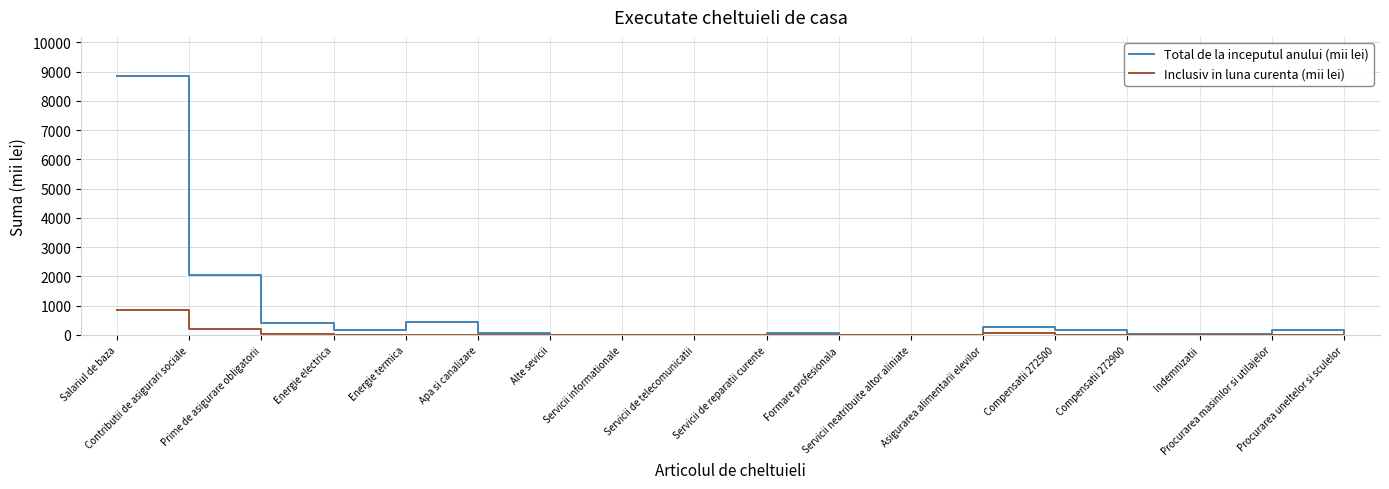

Which series has the largest range (max minus min)?

Total de la inceputul anului (mii lei)